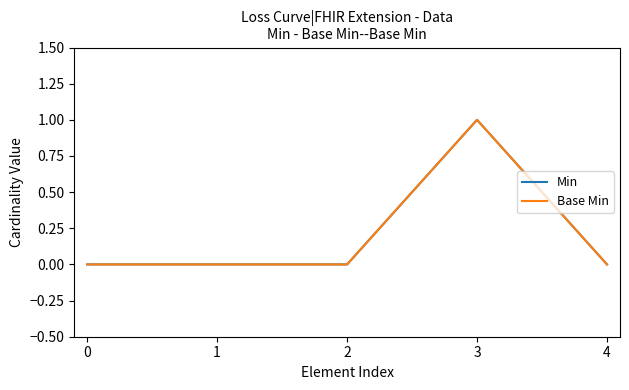

Is this an area chart (filled region under the line)?

No